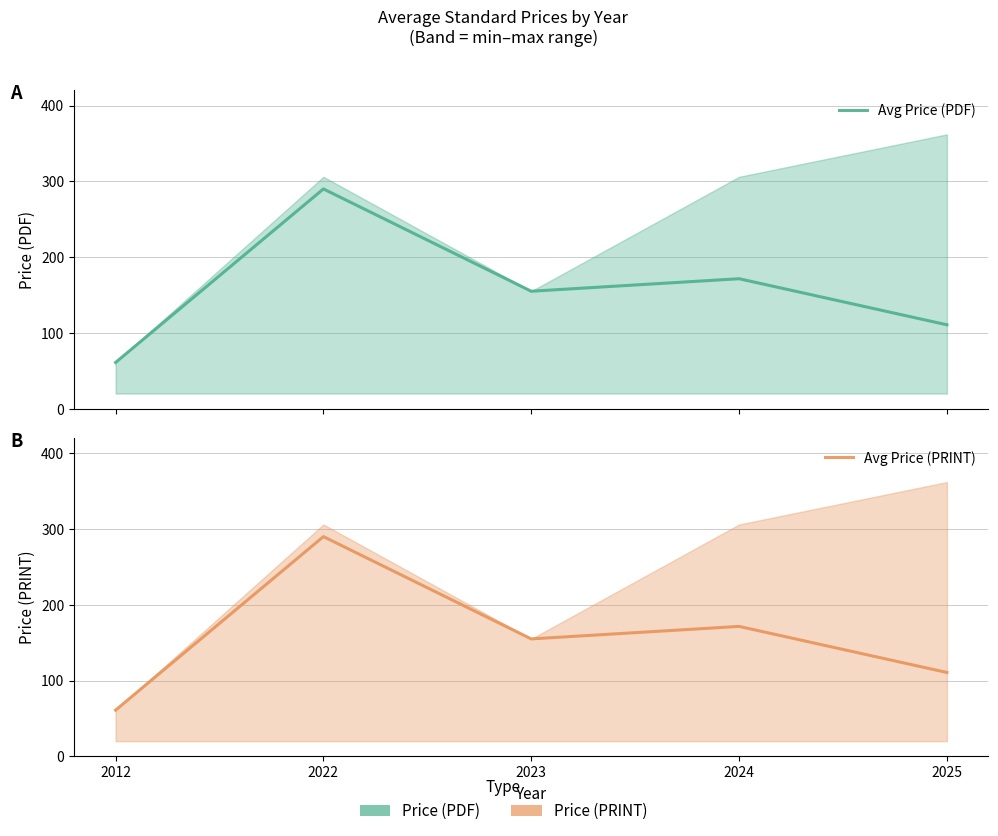

Is this an area chart (filled region under the line)?

No